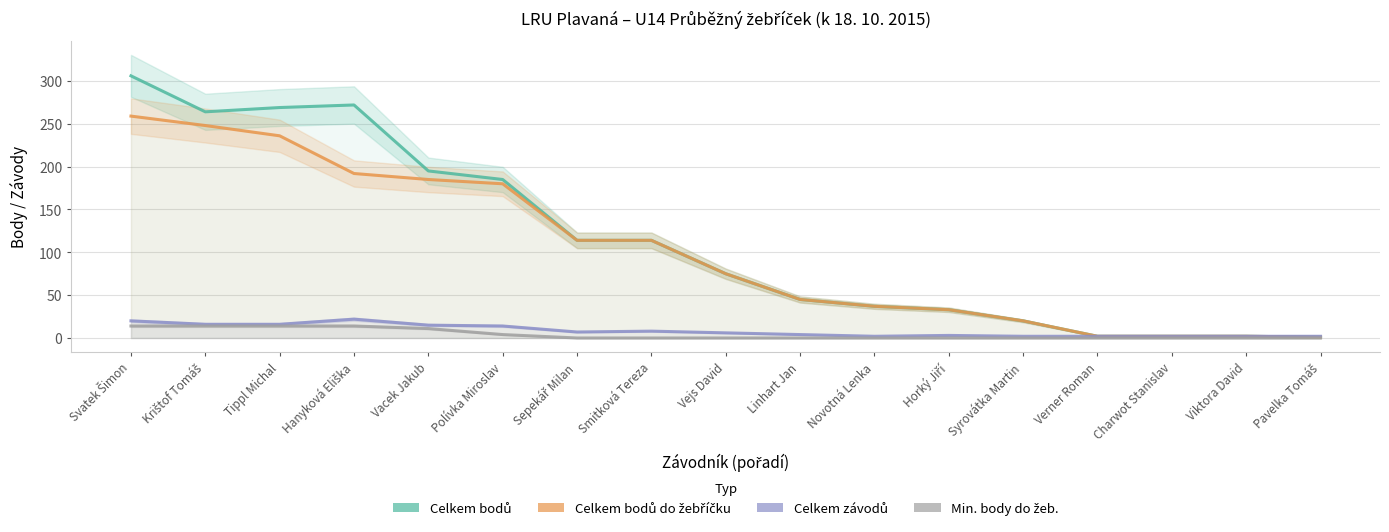

At how many categories does at least one series exceed 100?

8